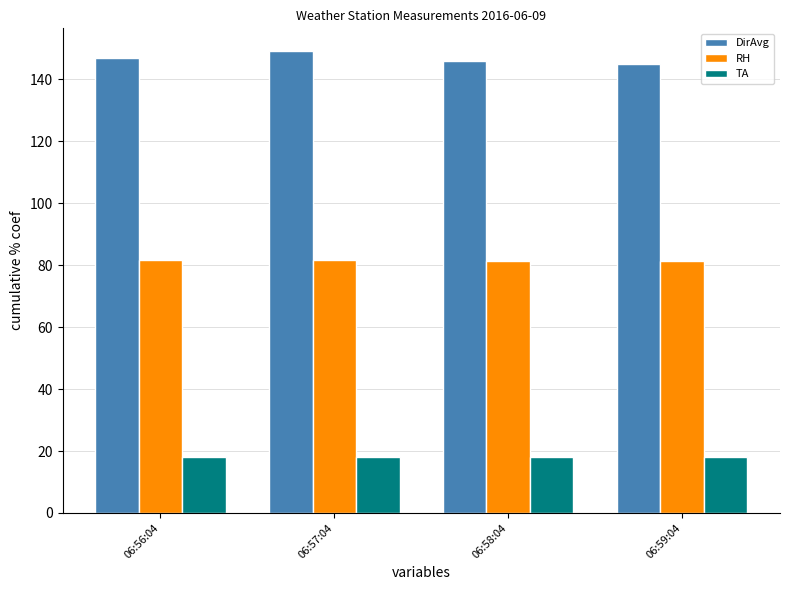

Which series has the largest total across all categories?

DirAvg